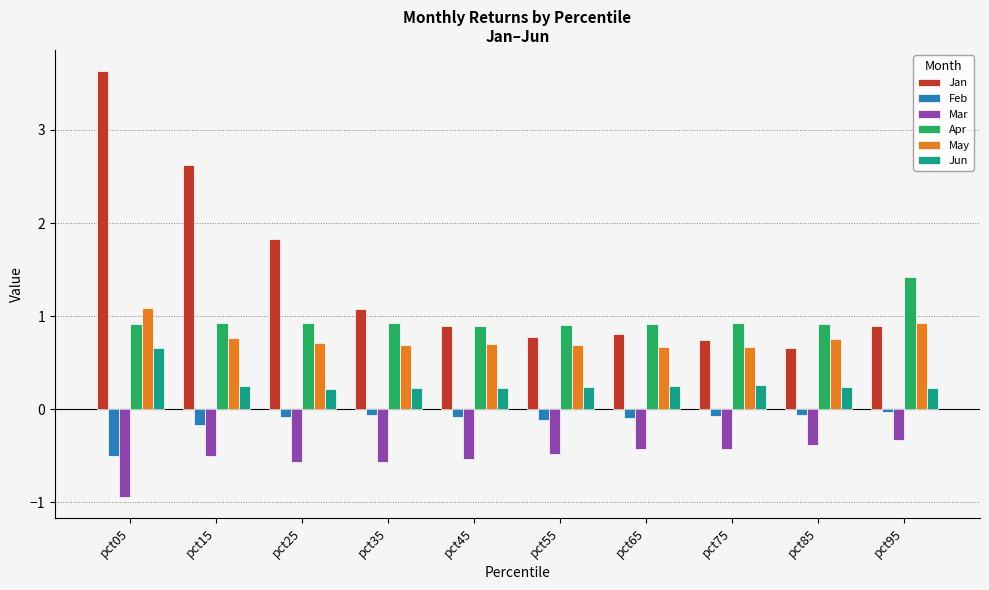

What is the difference between the second highest and minimum values in the May series?

0.3